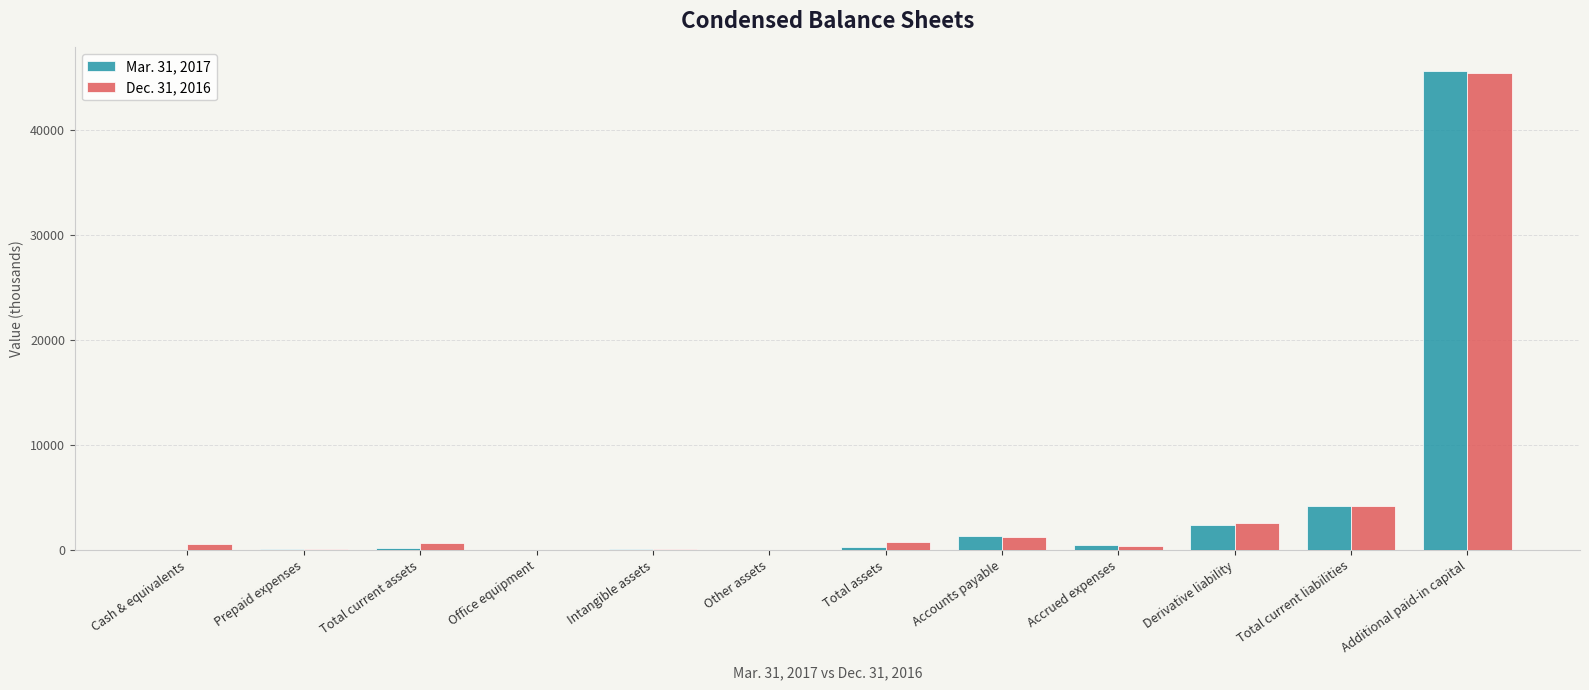

How many distinct data groups are displayed?

2